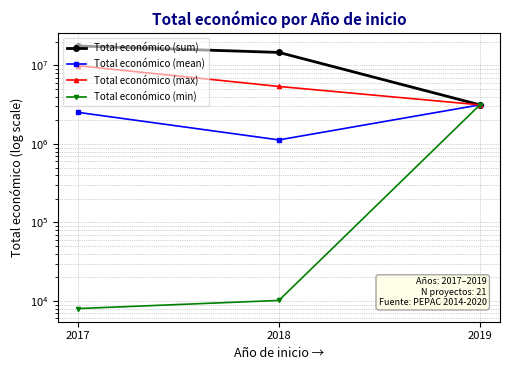

Which series has the largest total across all categories?

Total económico (sum)